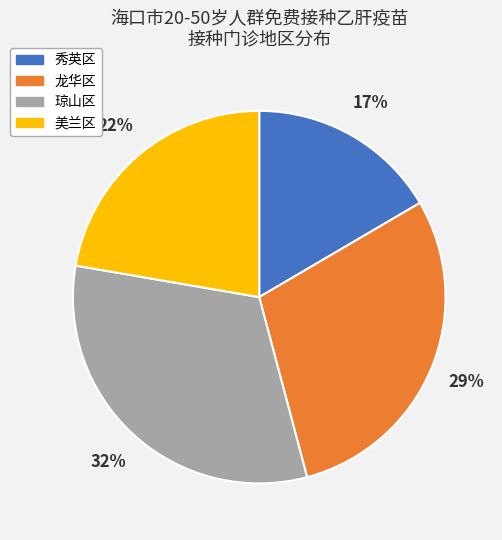

Does 龙华区 represent more than half of the total?

No